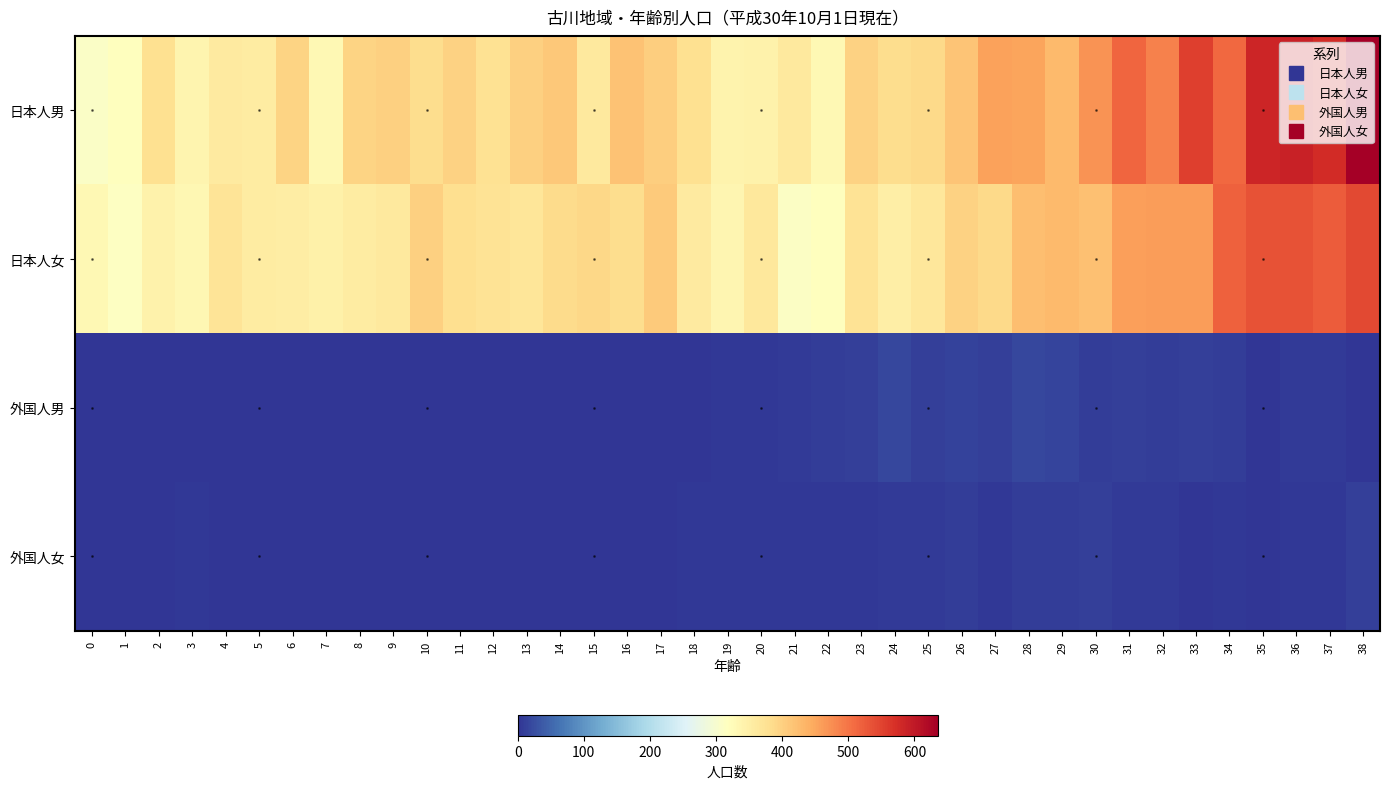

Rank the series at 38 from lowest to highest value.

外国人男, 外国人女, 日本人女, 日本人男